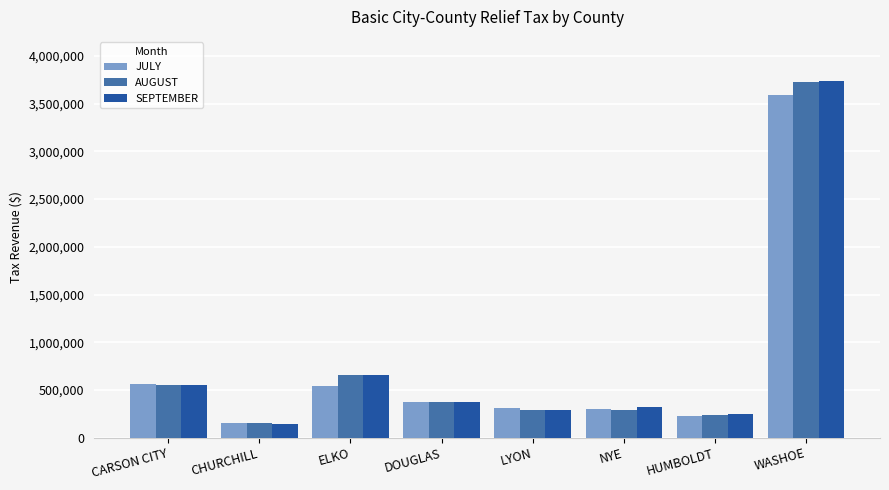

Which series changed the most between CARSON CITY and LYON?

SEPTEMBER